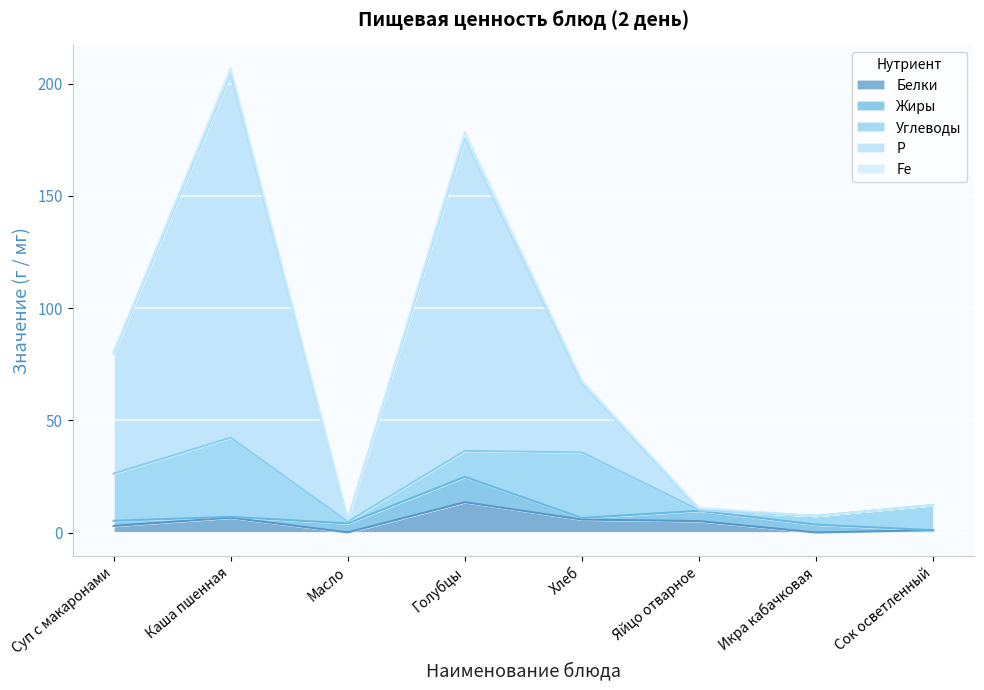

What is the value of the Fe point at the 5th from the left?

1.4